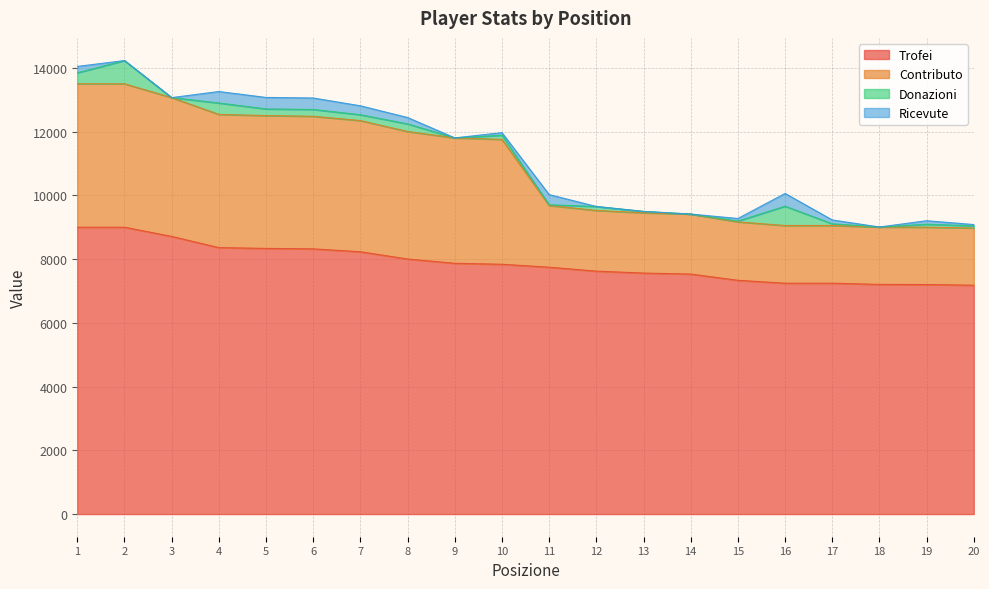

The value of Trofei at 6 is 8320. True or false?

True